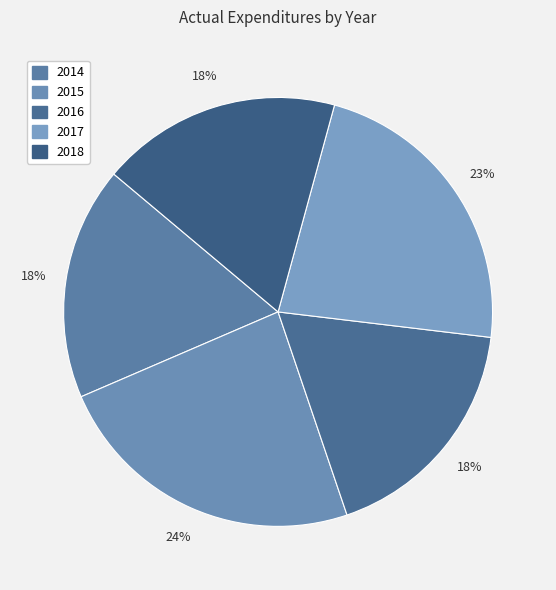

Approximately how many times larger is the value at 2015 compared to 2018?

1.3